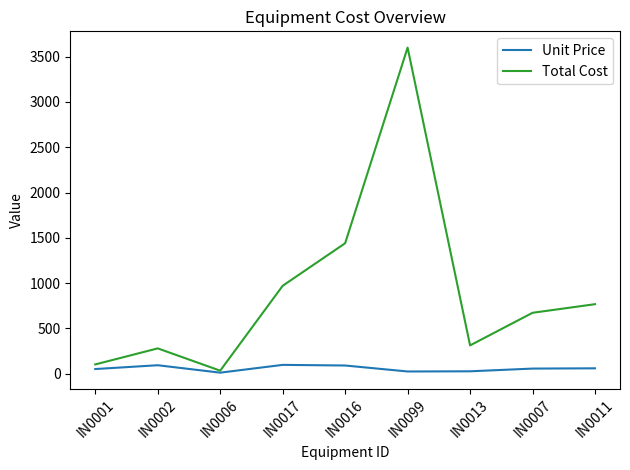

Is it true that Total Cost equals 614 at IN0017?

False